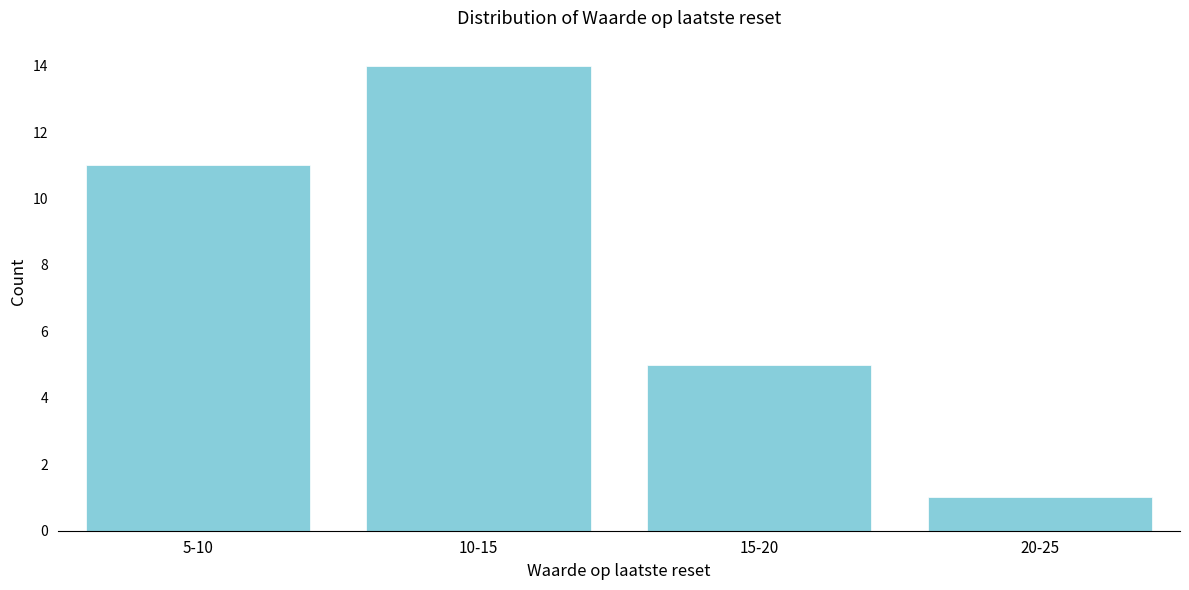

Reading left to right, extract all data points from this chart.

11	14	5	1